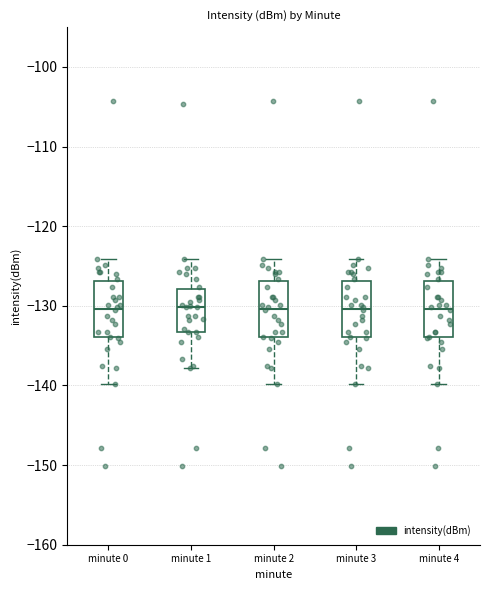

Reading left to right, read every box against the y-axis: the position of its median line, the range the box covers, and the ends of its whiskers. The values are not printed on the chart, so give them approximately, as read against the axis.

minute 0: median -130, box -134 to -127, whiskers -140 to -124
minute 1: median -130, box -133 to -128, whiskers -138 to -124
minute 2: median -130, box -134 to -127, whiskers -140 to -124
minute 3: median -130, box -134 to -127, whiskers -140 to -124
minute 4: median -130, box -134 to -127, whiskers -140 to -124